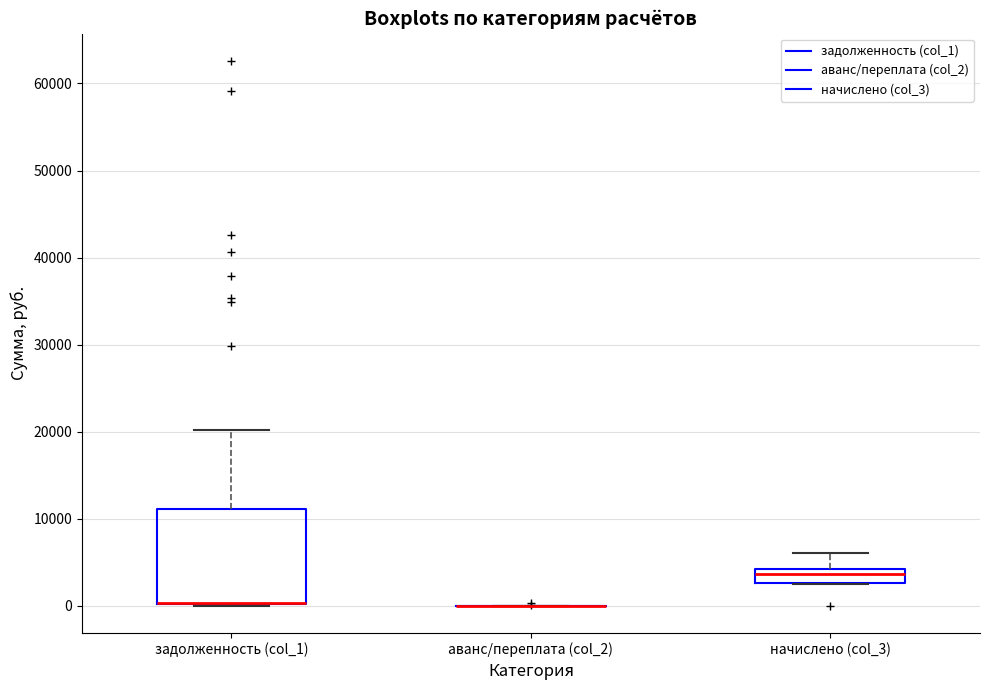

Reading left to right, transcribe this box plot: for each box, give where its median line is, the range the box spans, and where its two whiskers end, as read against the y-axis. The values are not printed on the chart, so give them approximately, as read against the axis.

задолженность (col_1): median 0 (drawn on the box's lower edge), box 0 to 11000, whiskers 0 to 20000
аванс/переплата (col_2): box collapsed to a line at 0, whiskers 0 to 0
начислено (col_3): median 4000 (inside the box), box 3000 to 4000, whiskers 3000 to 6000